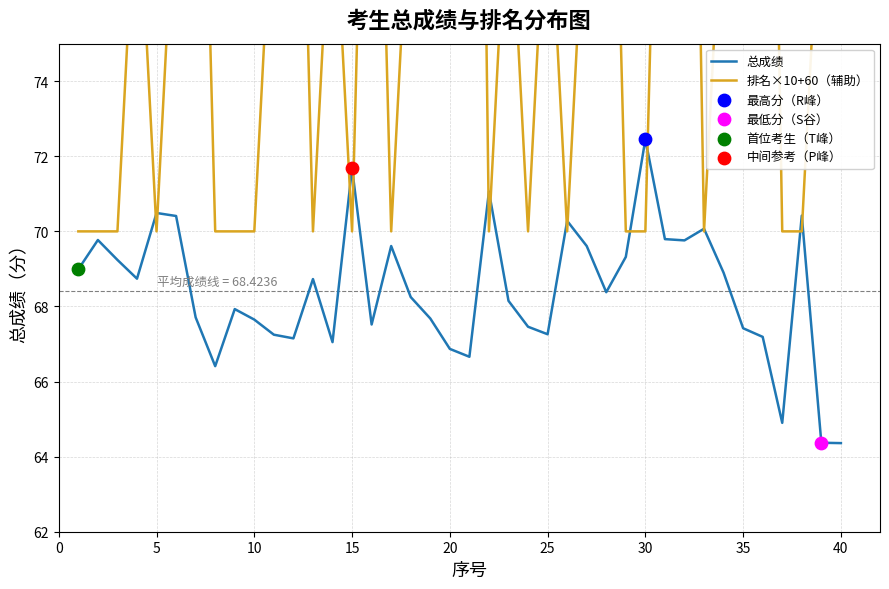

Which series reaches the maximum Y coordinate?

排名×10+60（辅助）